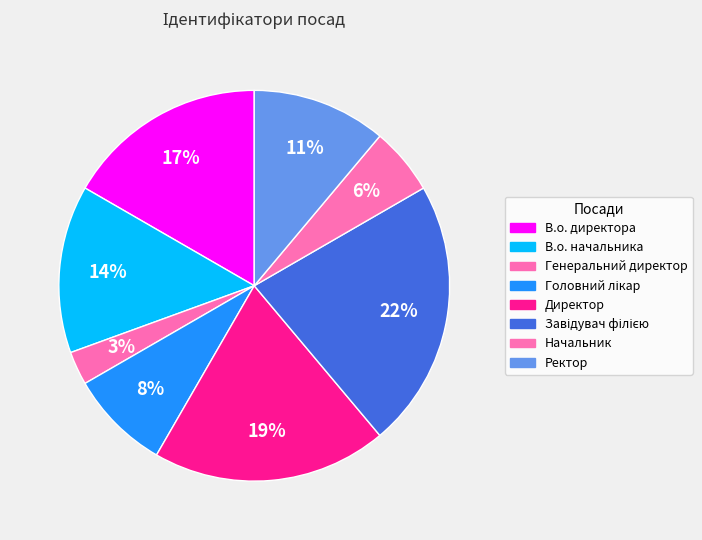

Which slice is the largest?

Завідувач філією